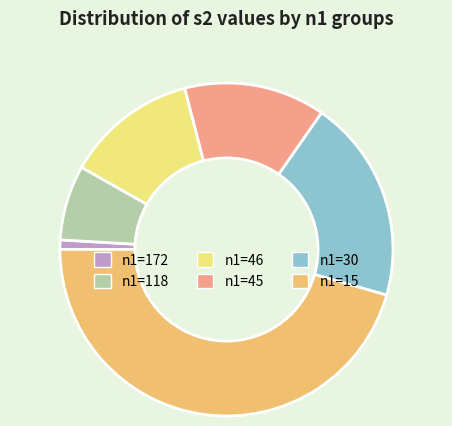

What is the smallest slice in the pie chart?

n1=172